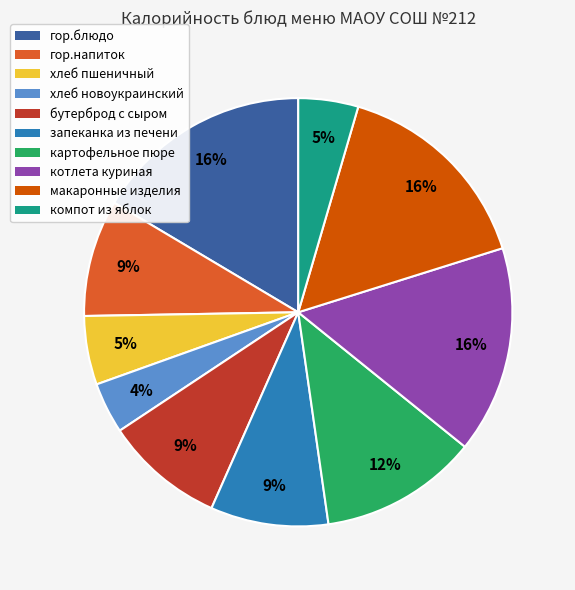

To the nearest percent, what percentage of the pie is гор.напиток?

9%